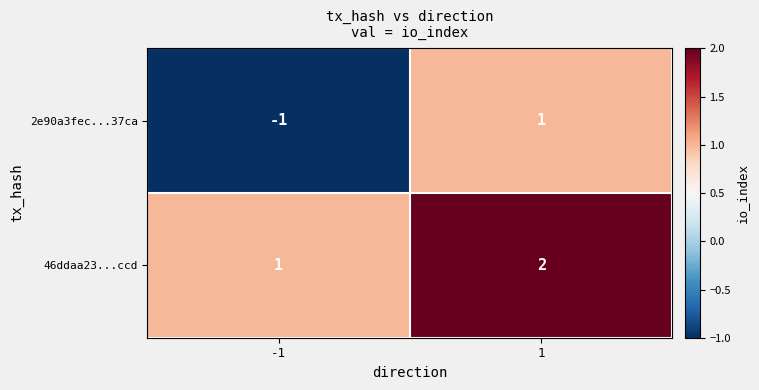

List the series in order of their peak value, highest first.

46ddaa23...ccd, 2e90a3fec...37ca